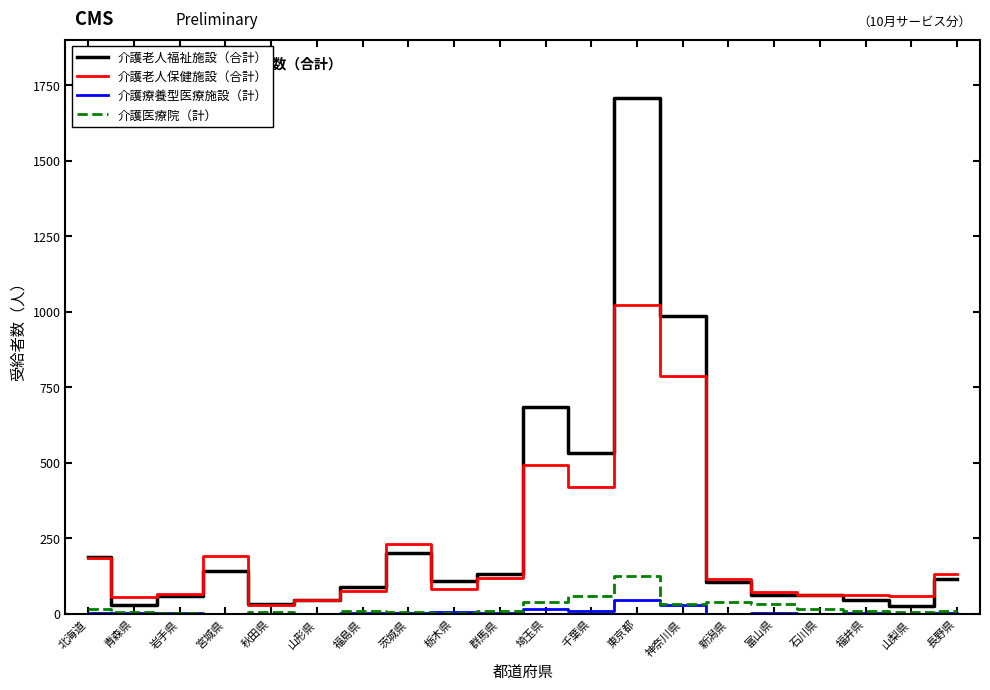

What is the average value of the 介護老人保健施設（合計） series?

215